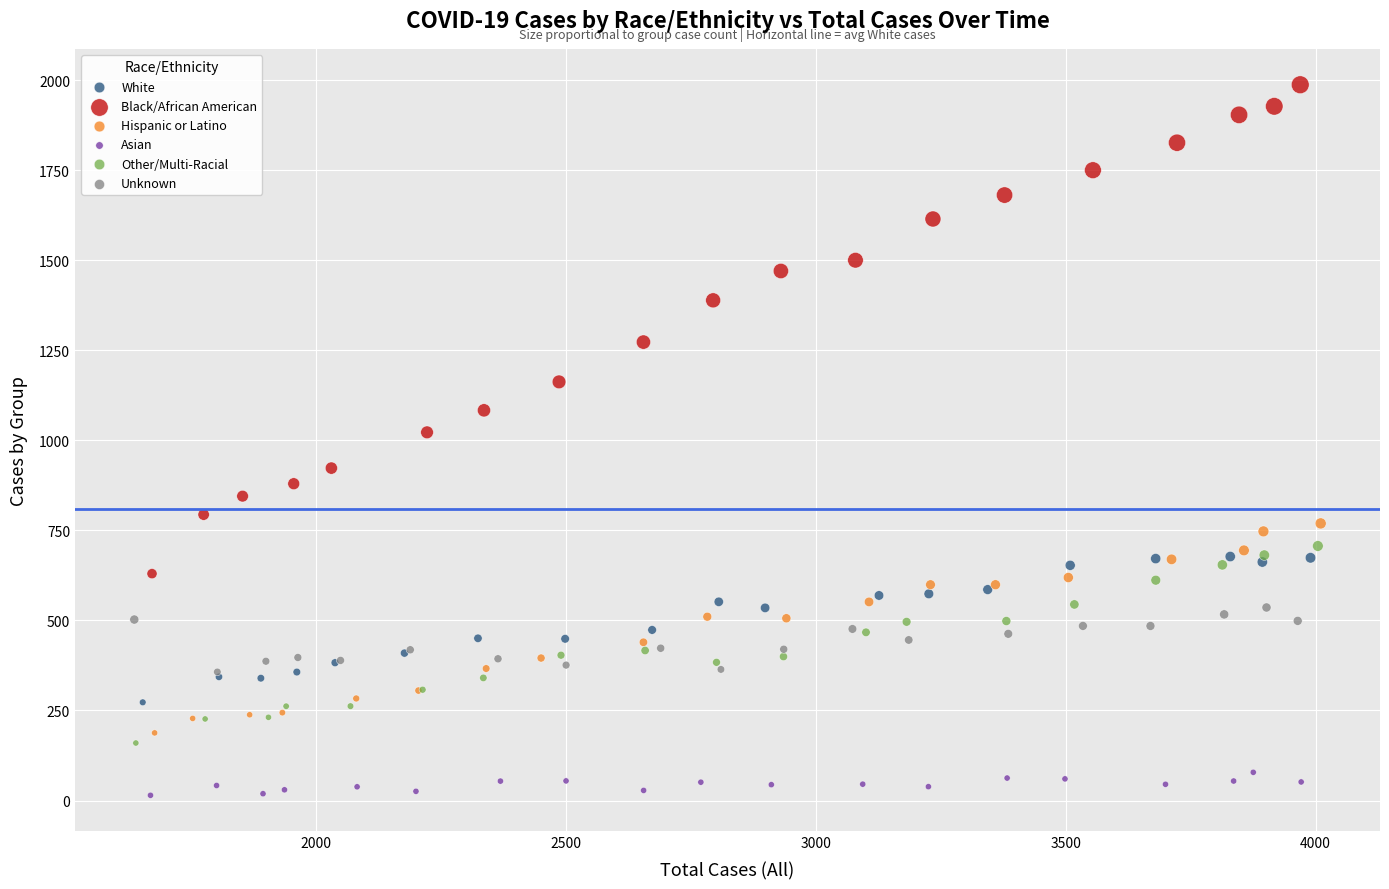

Which series has the widest spread of Y values?

Black/African American